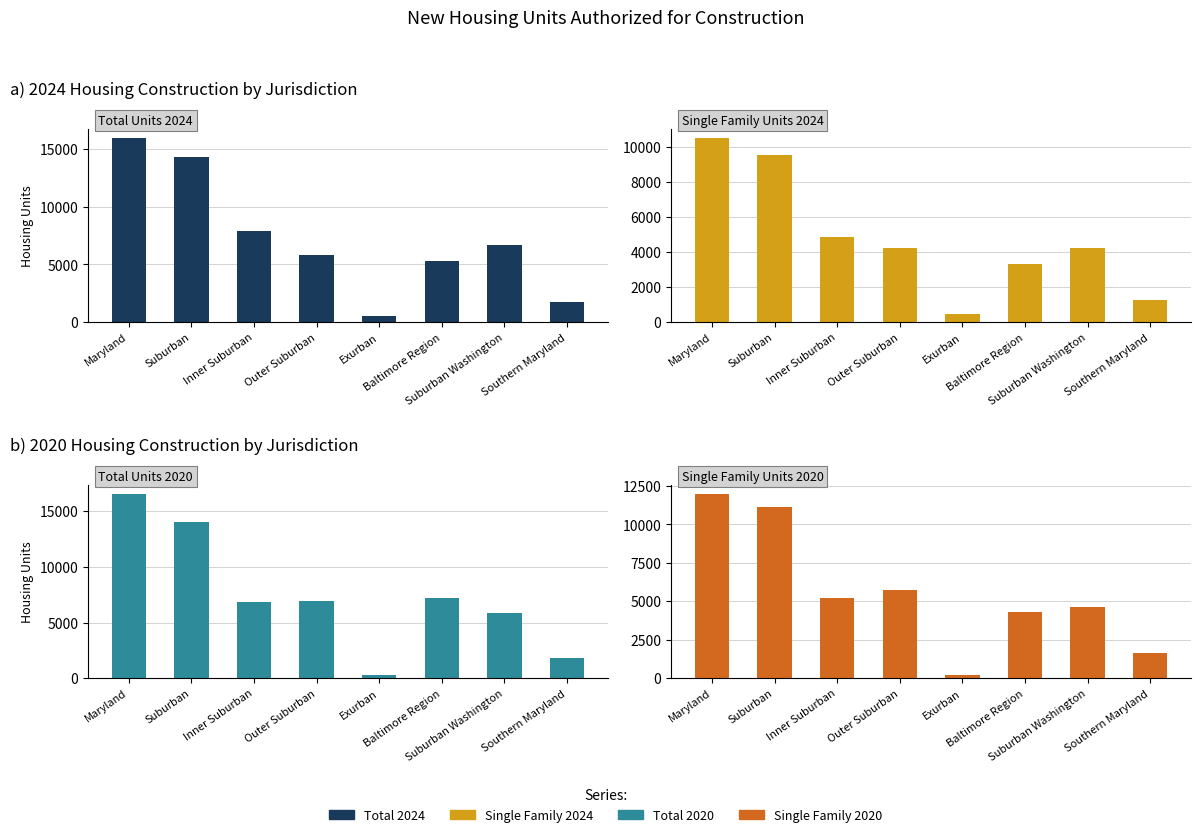

Which label corresponds to the largest value in the chart?

Maryland